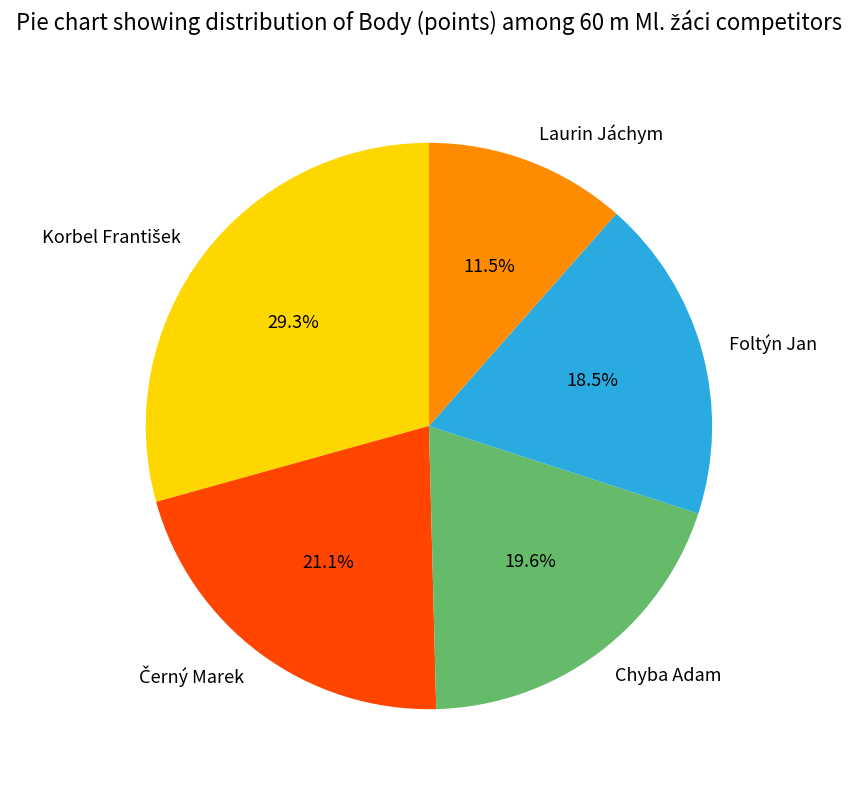

Count the number of slices in the pie.

5